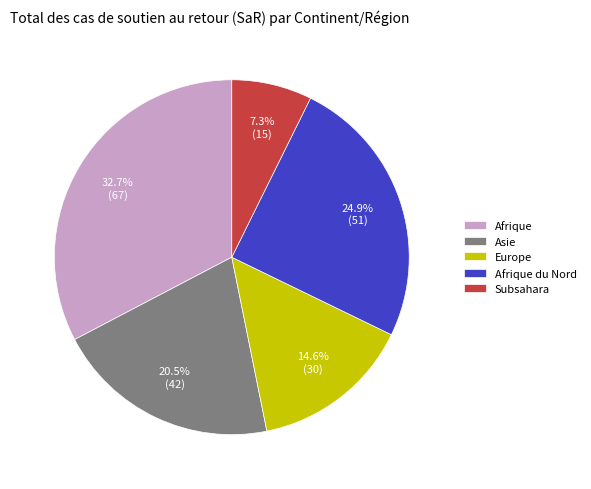

Does any single category account for the majority?

No